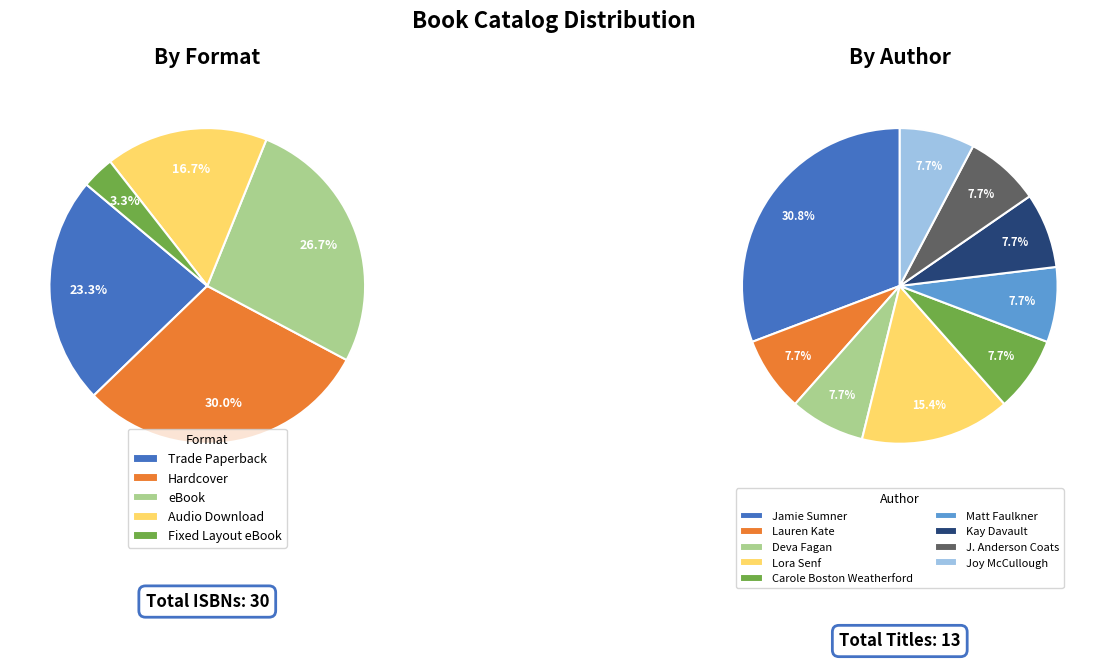

Do Lauren Kate and Deva Fagan together represent more than half of the pie?

No